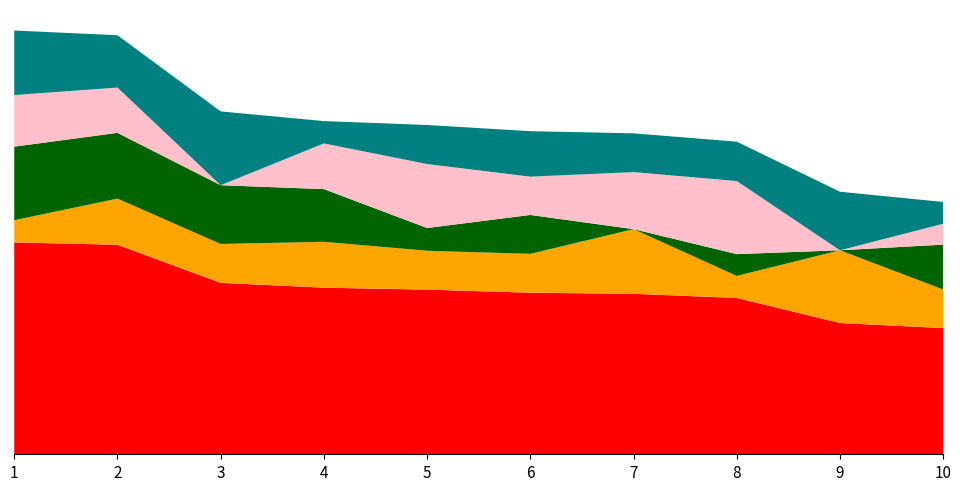

Reading left to right, extract all data points from this chart.

Sezono taškai (įskaita): 314.9	311.4	254.8	247.6	244.7	240.1	238.5	232.3	195.1	187.5
IV etapo taškai: 33.0	68.6	57.8	68.2	57.8	57.8	96.1	32.8	108.1	57.4
III etapo taškai: 109.3	97.7	87.3	78.3	33.8	57.8	0.0	32.4	0.0	66.7
I etapo taškai: 76.7	67.3	0.0	67.9	95.1	56.9	84.8	108.6	0.0	31.0
II etapo taškai: 95.9	77.8	109.7	33.2	58.0	67.6	57.6	58.5	87.0	32.4